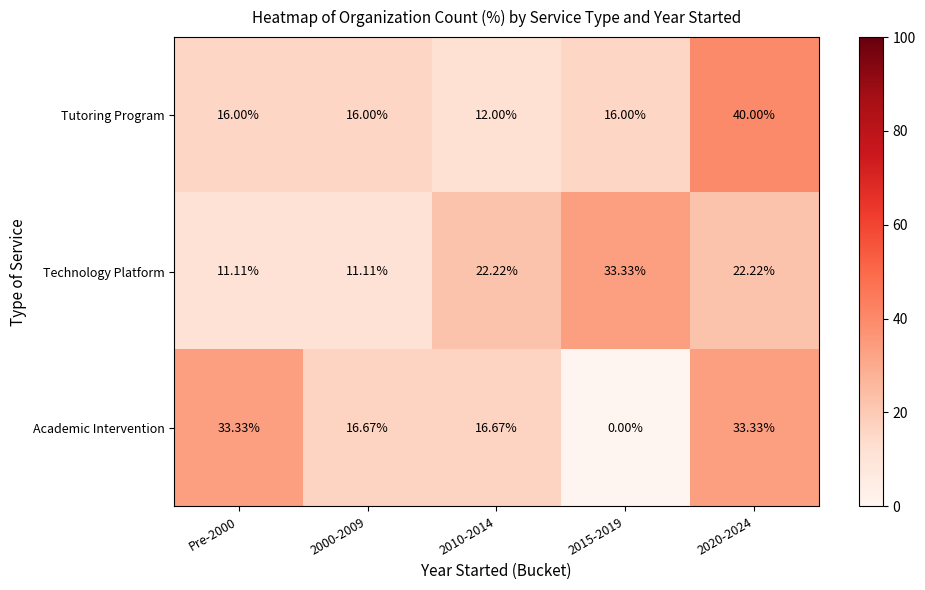

Which series has the widest spread of values?

Academic Intervention